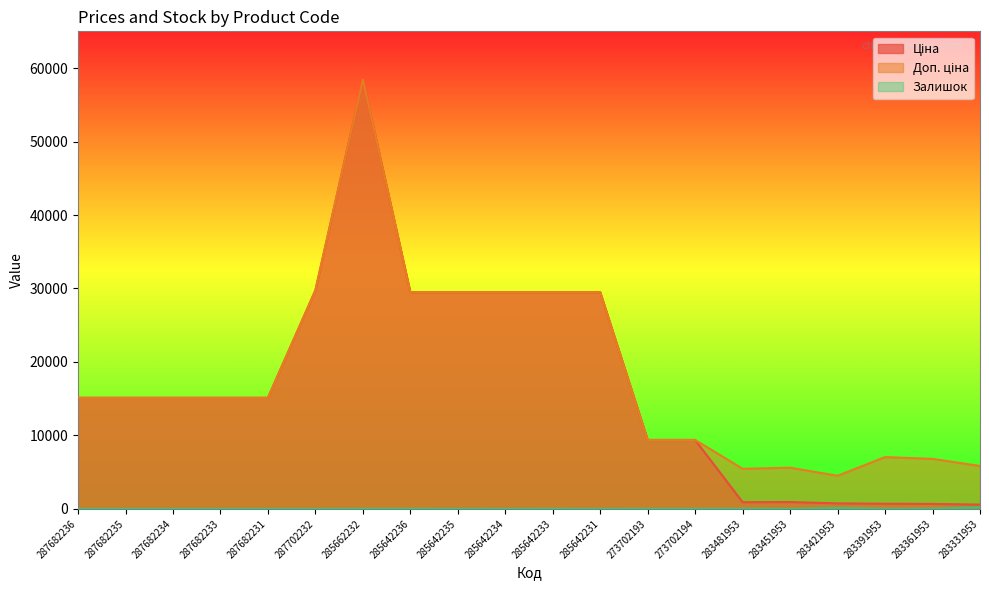

At which category does Ціна reach its first local valley?

283481953